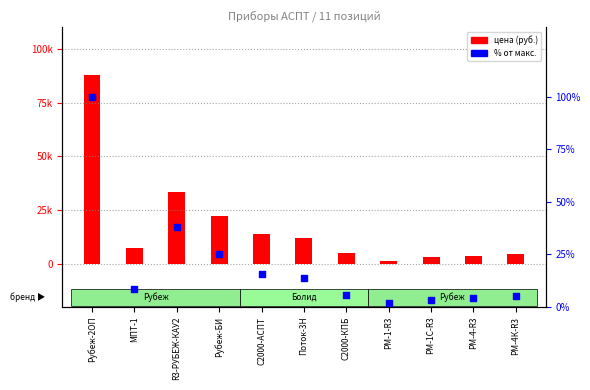

Which series reaches the maximum Y coordinate?

цена (руб.)